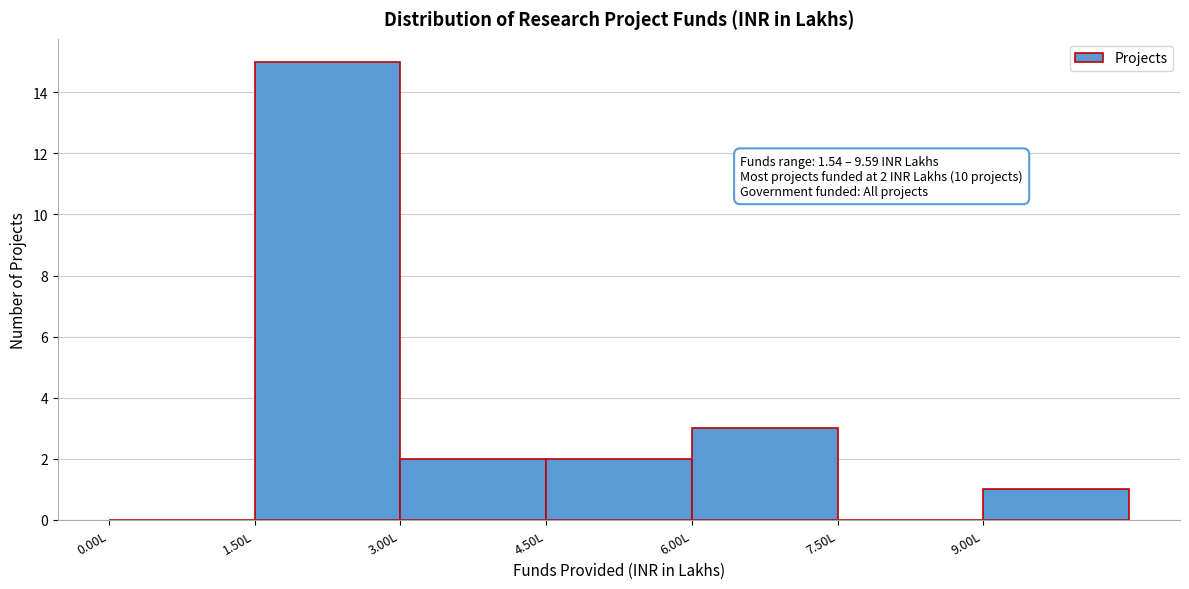

Which range on the x-axis has the tallest bar?

1.5 to 3.0